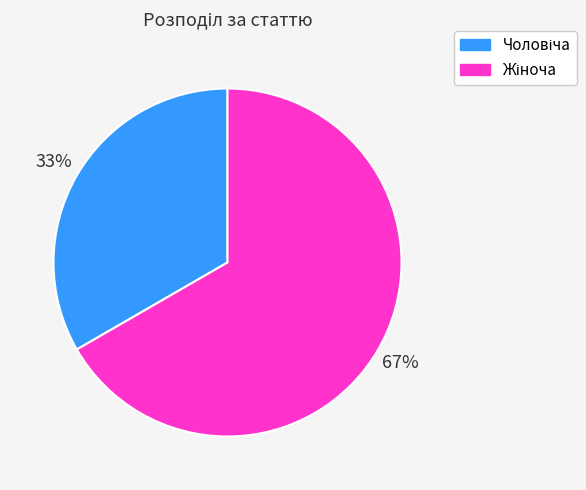

Is there any slice that represents more than half of the pie?

Yes